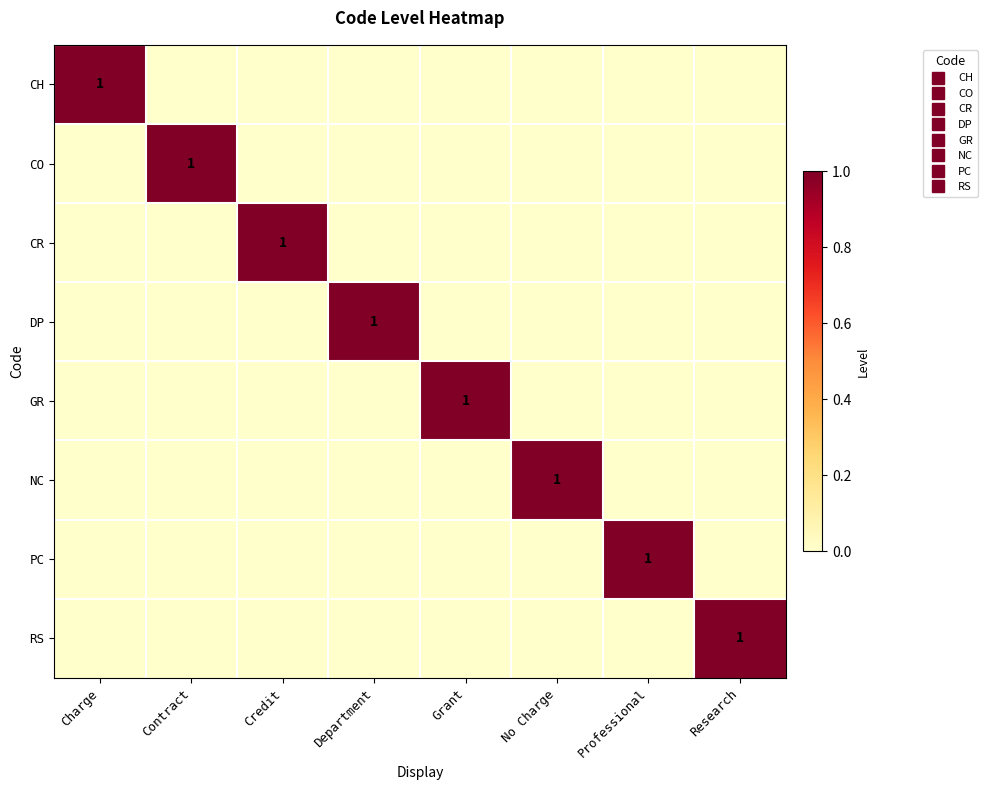

Which category has the lowest value across all series?

Contract